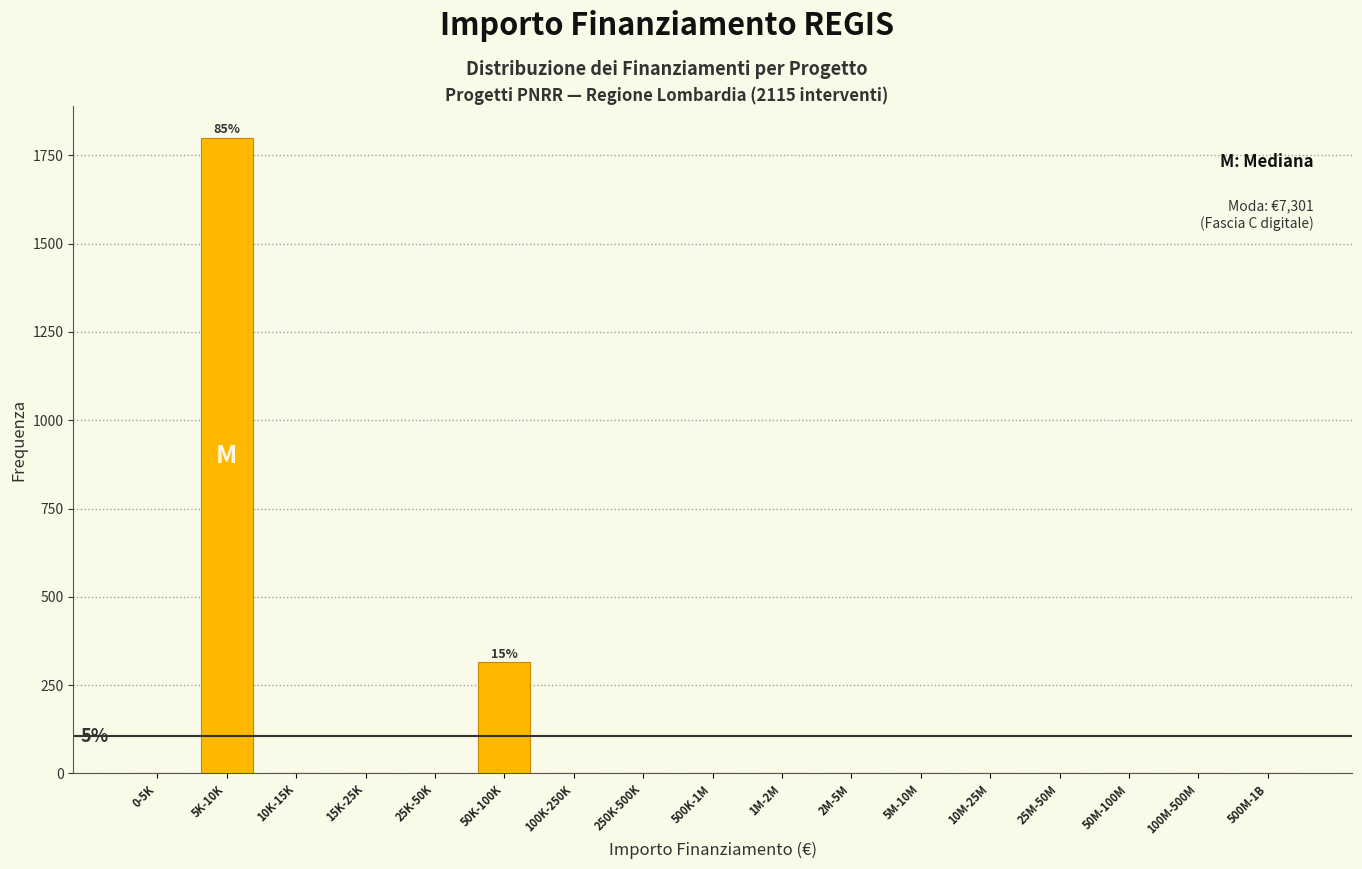

Reading left to right, list all the values displayed in this chart.

0-5K=0	5K-10K=1800	10K-15K=0	15K-25K=0	25K-50K=0	50K-100K=315	100K-250K=0	250K-500K=0	500K-1M=0	1M-2M=0	2M-5M=0	5M-10M=0	10M-25M=0	25M-50M=0	50M-100M=0	100M-500M=0	500M-1B=0